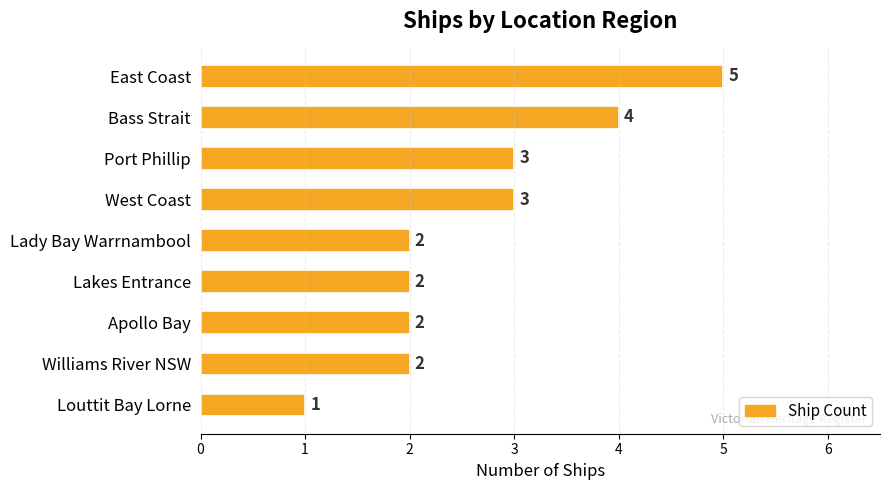

Reading top to bottom, transcribe all the data shown in this chart.

East Coast=5	Bass Strait=4	Port Phillip=3	West Coast=3	Lady Bay Warrnambool=2	Lakes Entrance=2	Apollo Bay=2	Williams River NSW=2	Louttit Bay Lorne=1